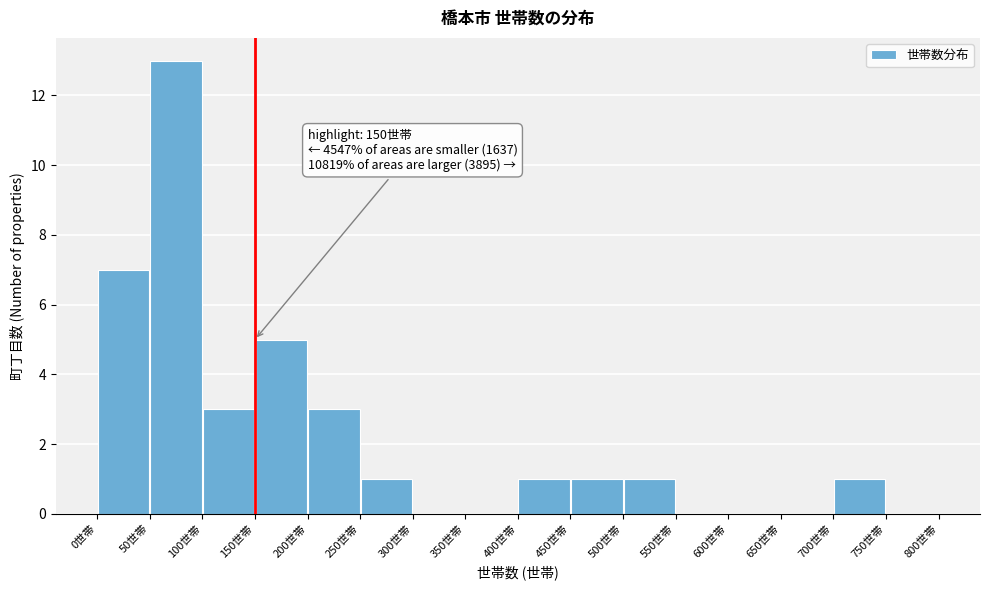

Over which range of the x-axis is the bar tallest?

50 to 100